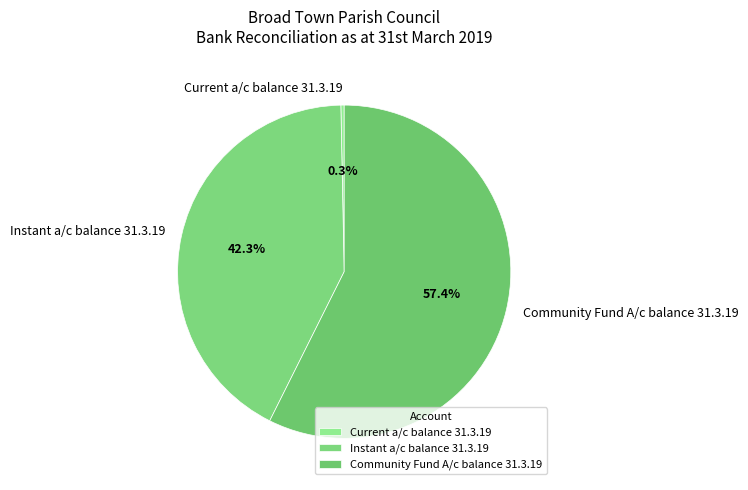

To the nearest percent, what is the difference between the largest and smallest slice percentages?

57%